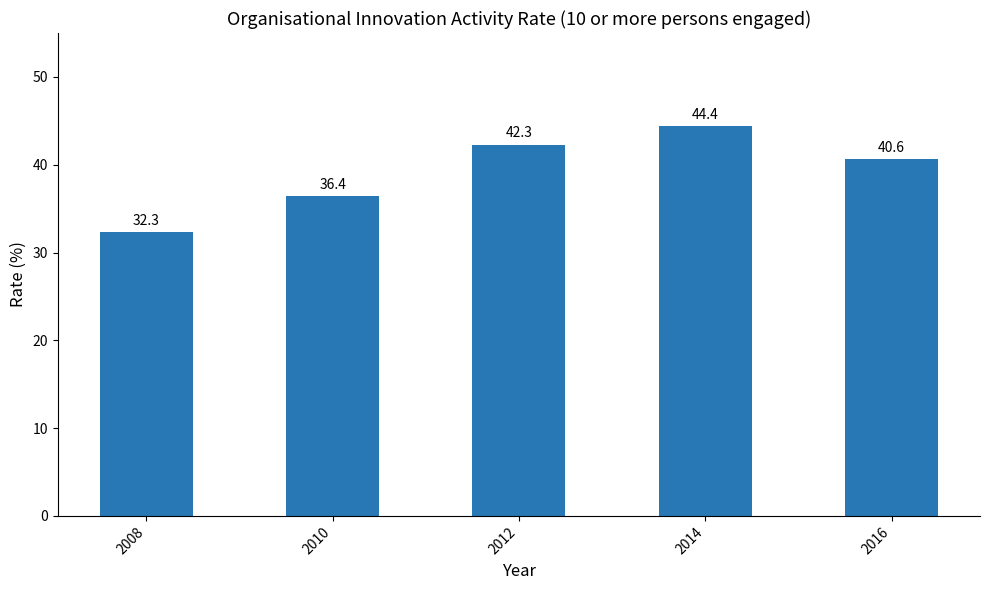

What value does the data have at 2008?

32.3